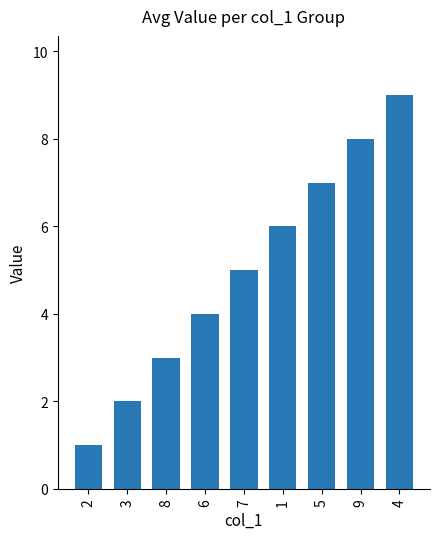

What is the value of the 4th bar from the left?

4